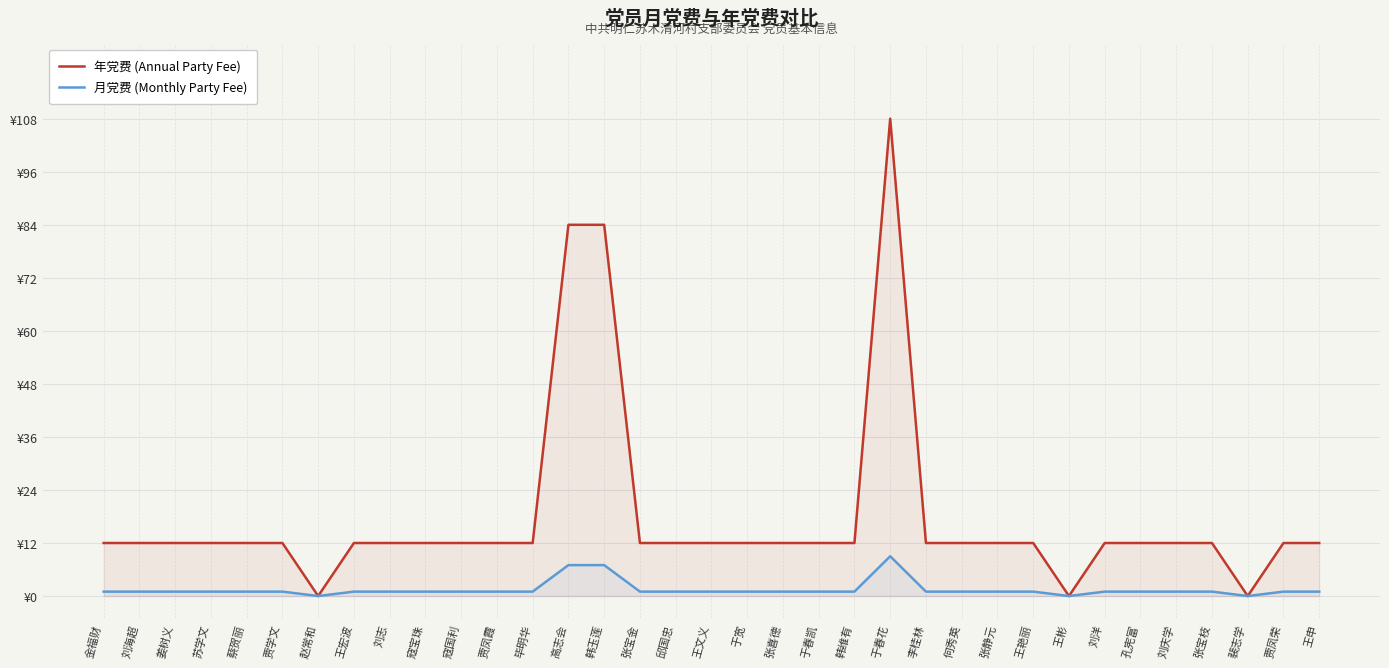

At which label does 年党费 (Annual Party Fee) first exceed 12?

高志会